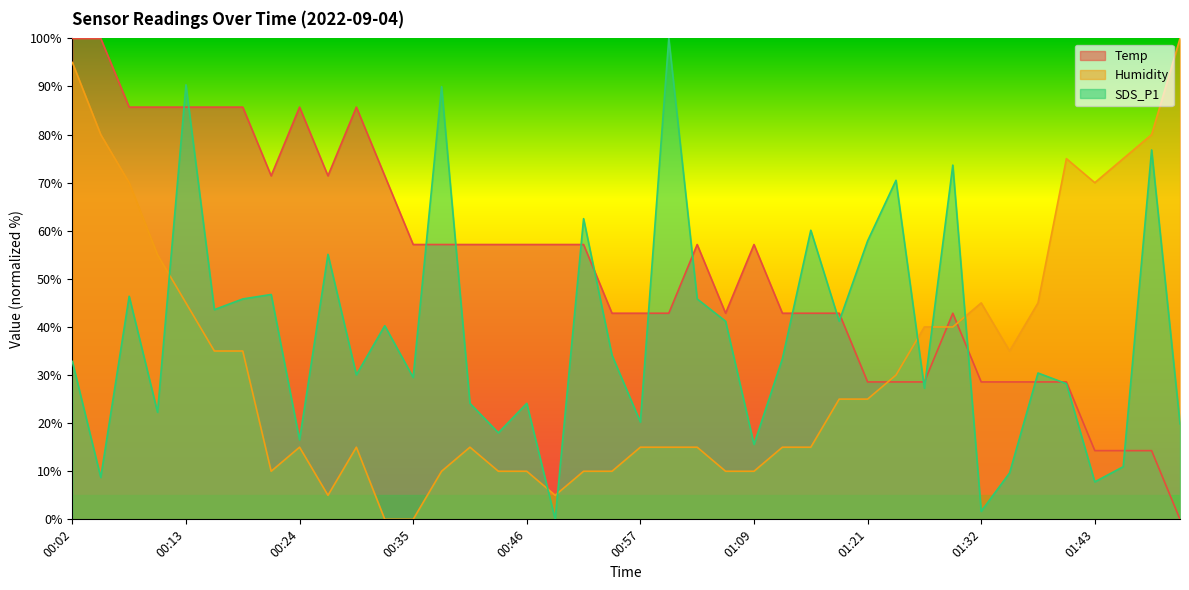

Reading left to right, list all the values displayed in this chart.

Temp: 100.0	100.0	85.7	85.7	85.7	85.7	85.7	71.4	85.7	71.4	85.7	71.4	57.1	57.1	57.1	57.1	57.1	57.1	57.1	42.9	42.9	42.9	57.1	42.9	57.1	42.9	42.9	42.9	28.6	28.6	28.6	42.9	28.6	28.6	28.6	28.6	14.3	14.3	14.3	0.0
Humidity: 95.0	80.0	70.0	55.0	45.0	35.0	35.0	10.0	15.0	5.0	15.0	0.0	0.0	10.0	15.0	10.0	10.0	5.0	10.0	10.0	15.0	15.0	15.0	10.0	10.0	15.0	15.0	25.0	25.0	30.0	40.0	40.0	45.0	35.0	45.0	75.0	70.0	75.0	80.0	100.0
SDS_P1: 32.8	8.7	46.4	22.3	90.4	43.6	45.8	46.8	16.5	55.1	30.1	40.3	29.5	90.0	24.1	18.0	24.1	0.0	62.5	34.1	20.2	100.0	45.8	41.2	15.6	33.4	60.1	41.2	57.9	70.5	27.3	73.7	1.7	9.6	30.4	28.2	7.8	10.9	76.8	19.9